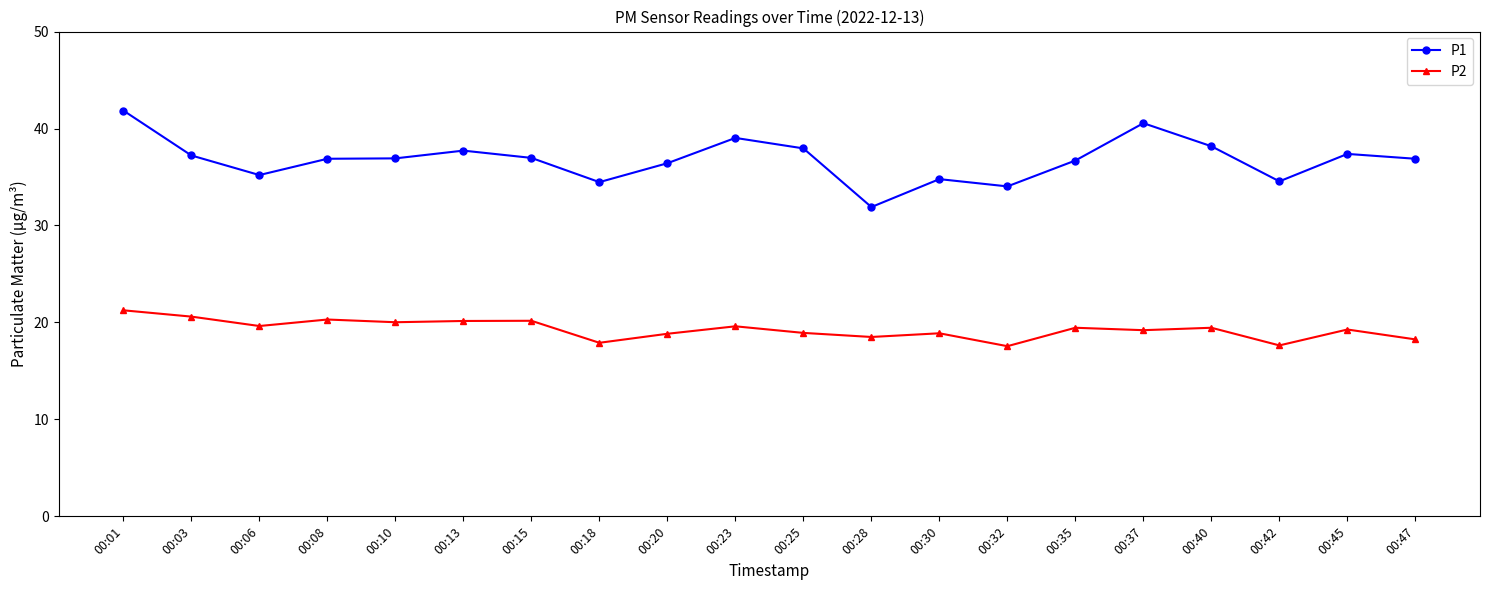

Which series has the largest range (max minus min)?

P1